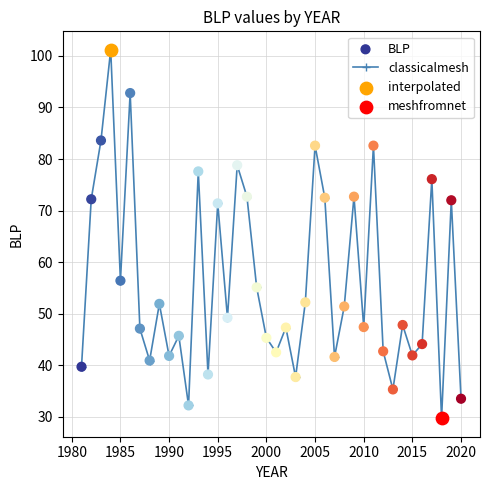

What is the smallest value displayed?

29.7